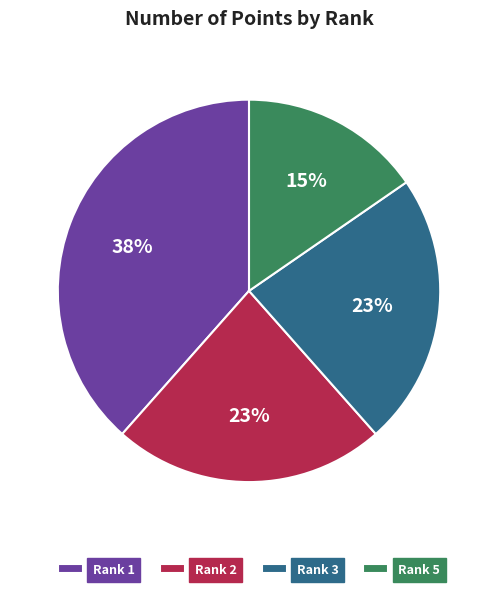

The Rank 1 slice represents 38% of the pie. True or false?

True